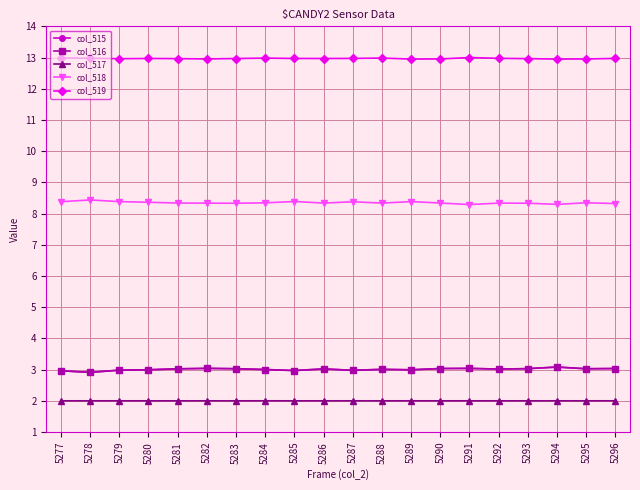

What is the total value across all series at 5285?

29.3